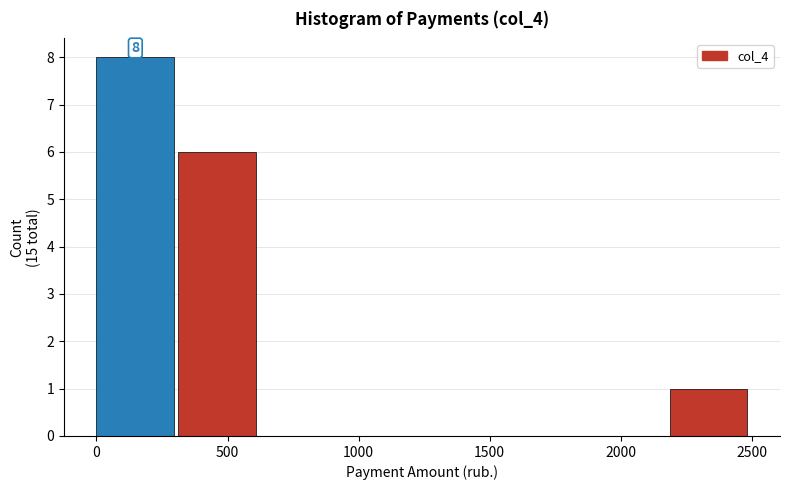

Over which range of the x-axis is the bar tallest?

0 to 300